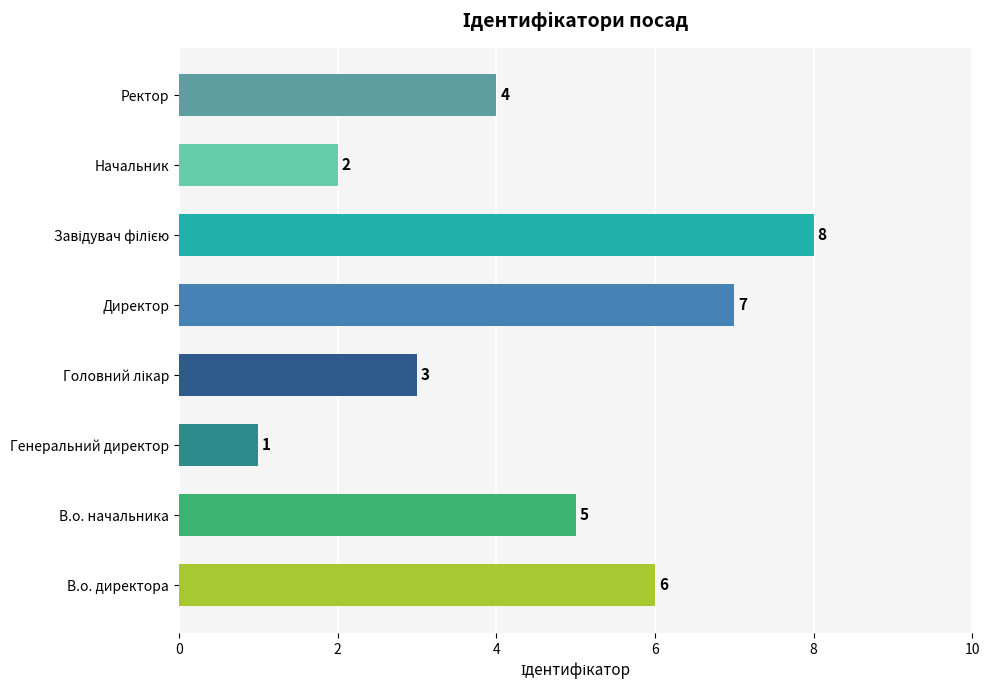

Reading bottom to top, what are all the values shown in this chart?

6	5	1	3	7	8	2	4